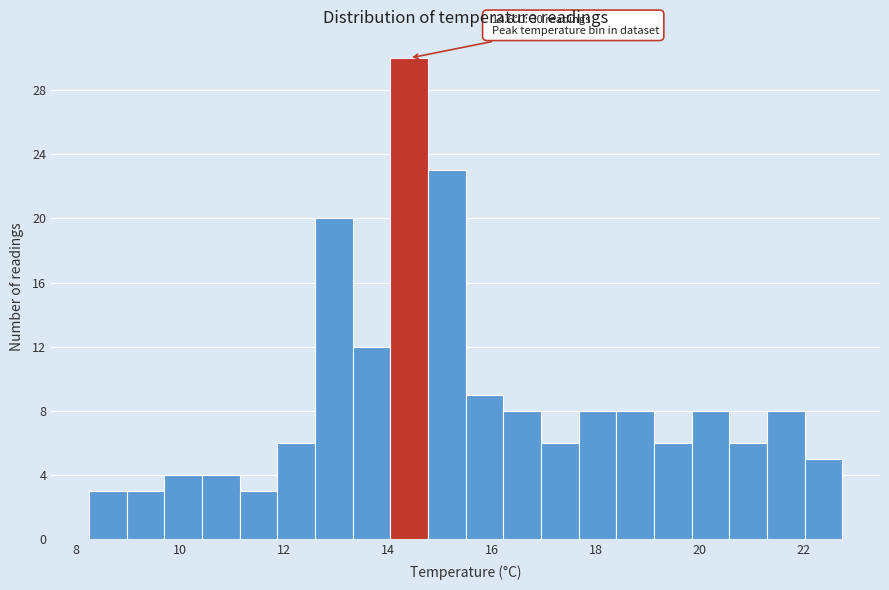

Read against the x-axis, roughly where is the centre of the tallest bar?

14.4